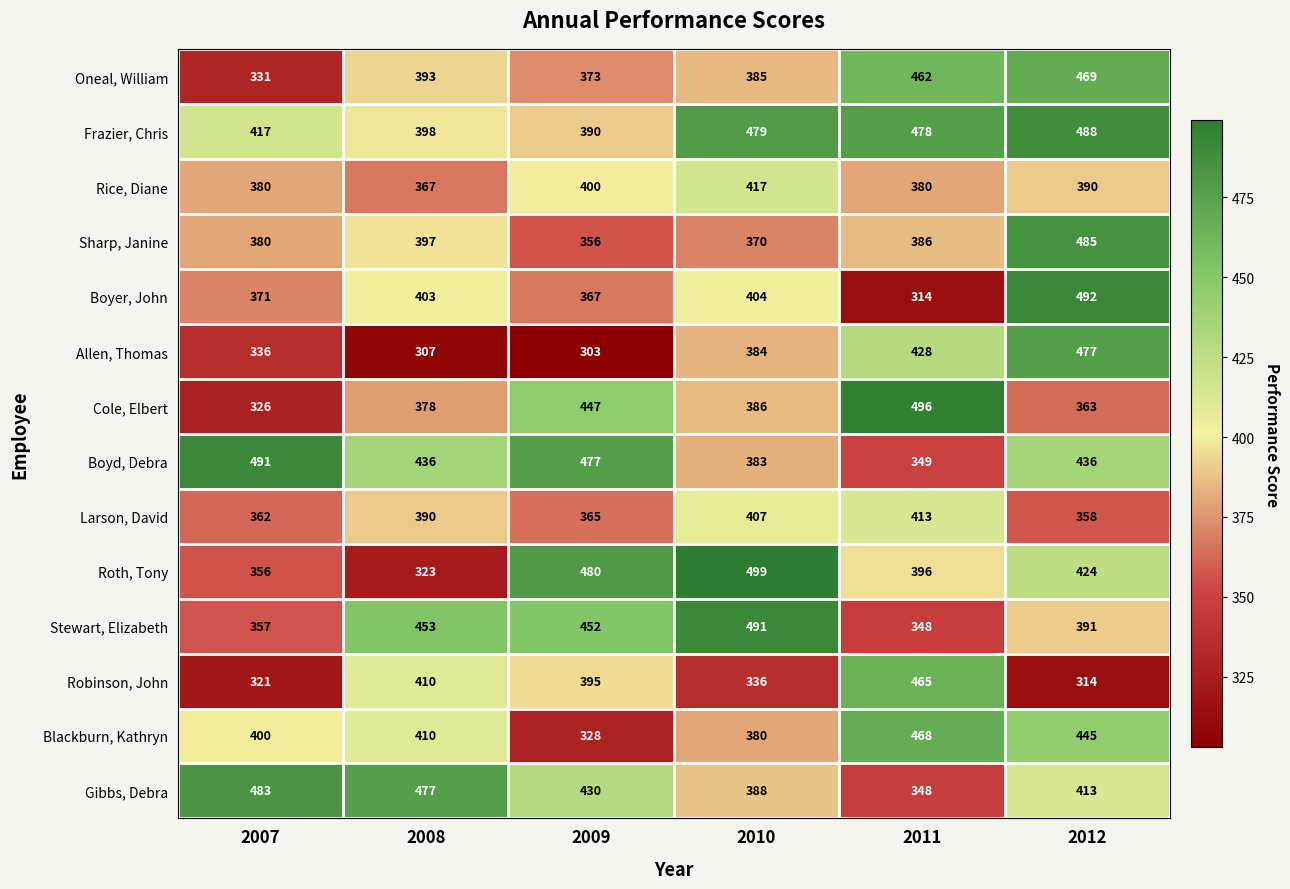

Where is Roth, Tony nearest to the value 411?

2012